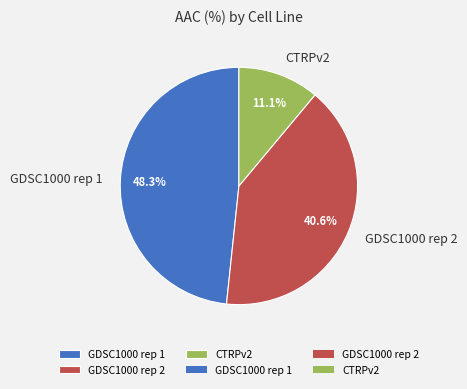

To the nearest percent, what is the difference between the largest and smallest slice percentages?

37%